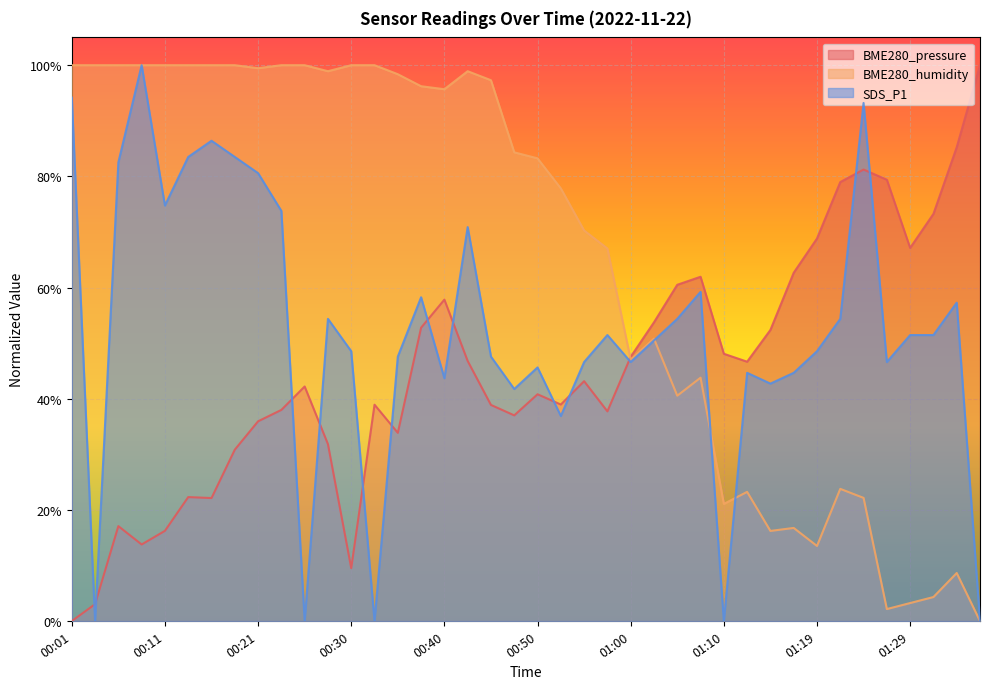

Is the value of BME280_humidity at 01:19 greater than the value of SDS_P1 at 00:50?

No